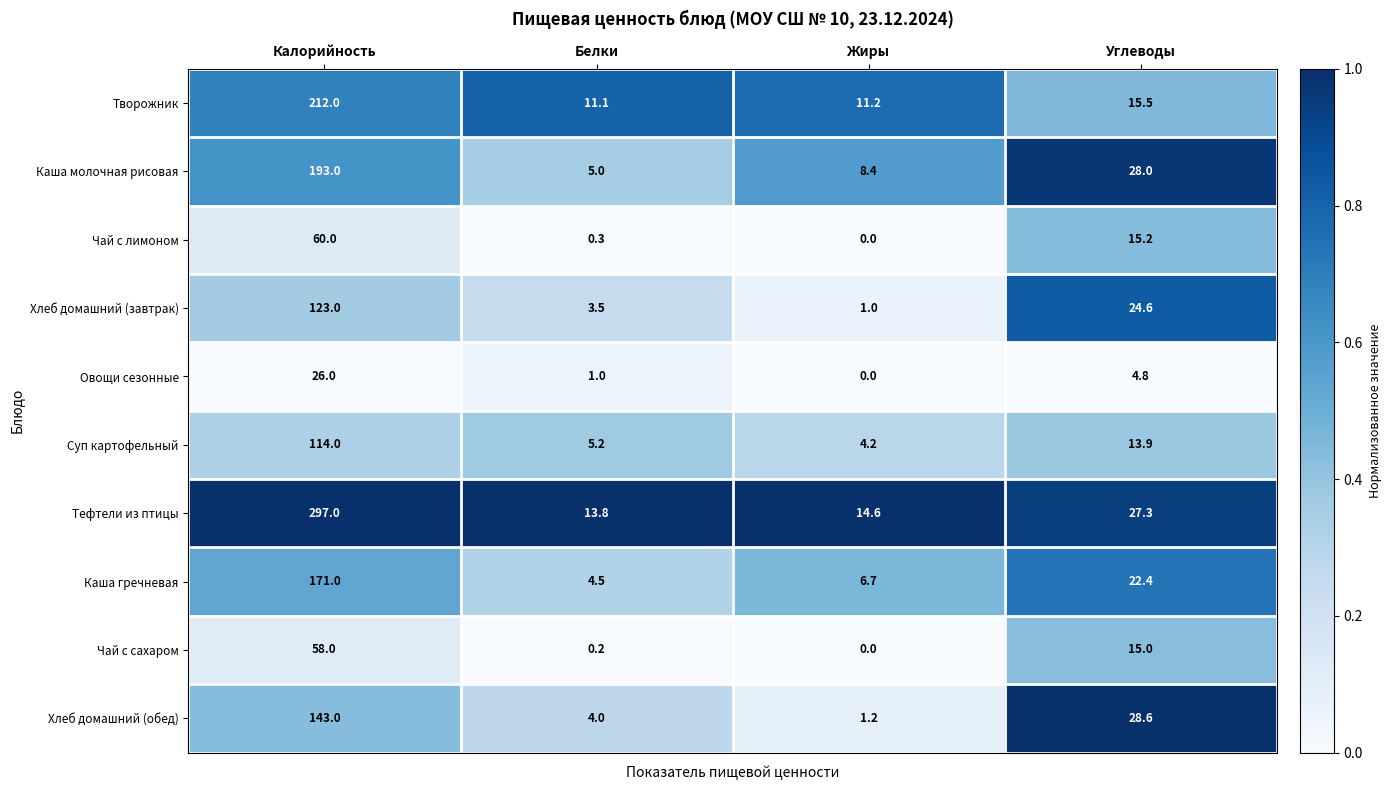

What is the sum of the Хлеб домашний (завтрак) values at Углеводы and Жиры?

25.6